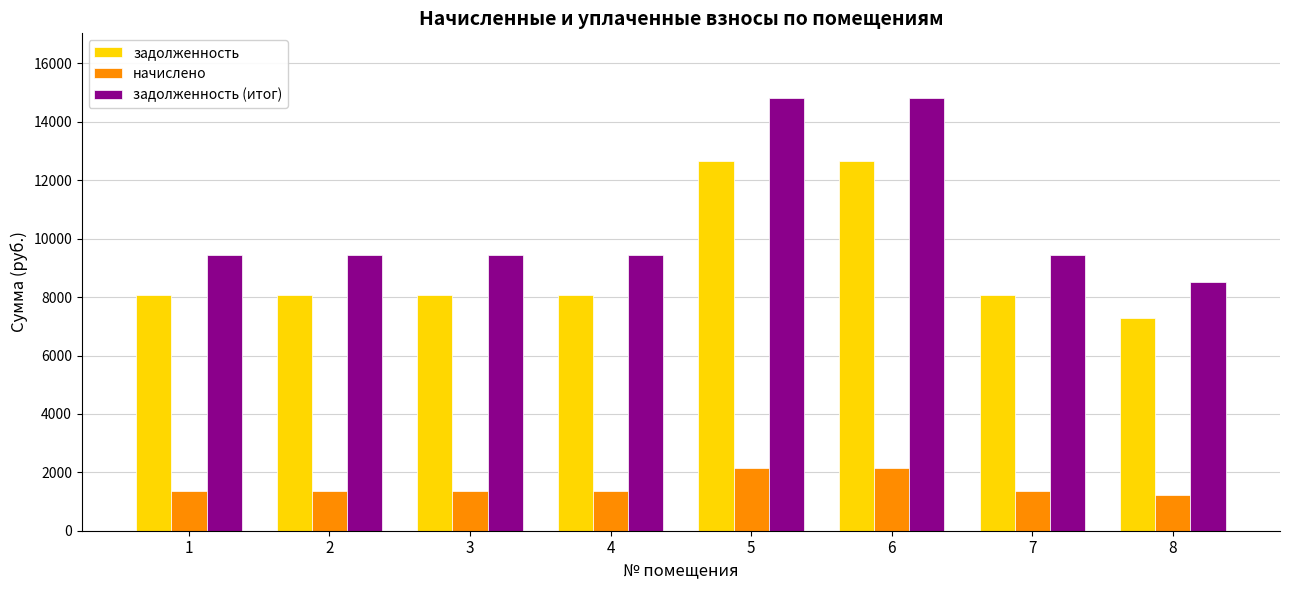

Reading right to left, what are all the values shown in this chart?

задолженность: 7296.0	8064.0	12672.0	12672.0	8064.0	8064.0	8064.0	8064.0
начислено: 1231.2	1360.8	2138.4	2138.4	1360.8	1360.8	1360.8	1360.8
задолженность (итог): 8527.2	9424.8	14810.4	14810.4	9424.8	9424.8	9424.8	9424.8